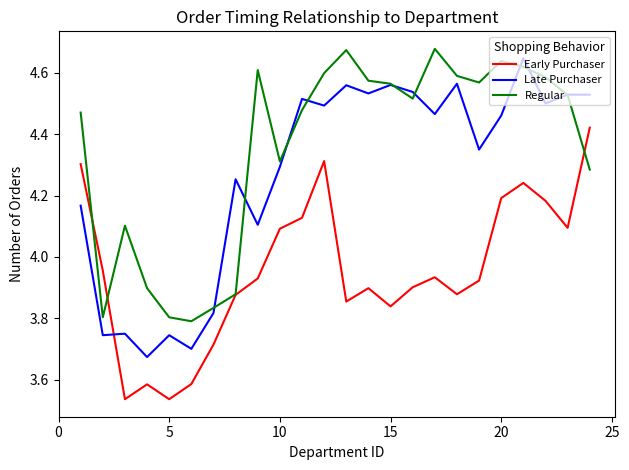

Which series has the largest total across all categories?

Regular